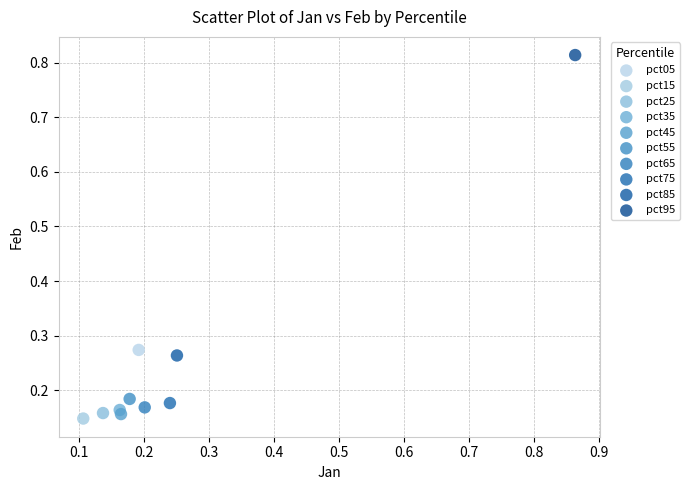

Which series reaches the maximum Y coordinate?

pct95